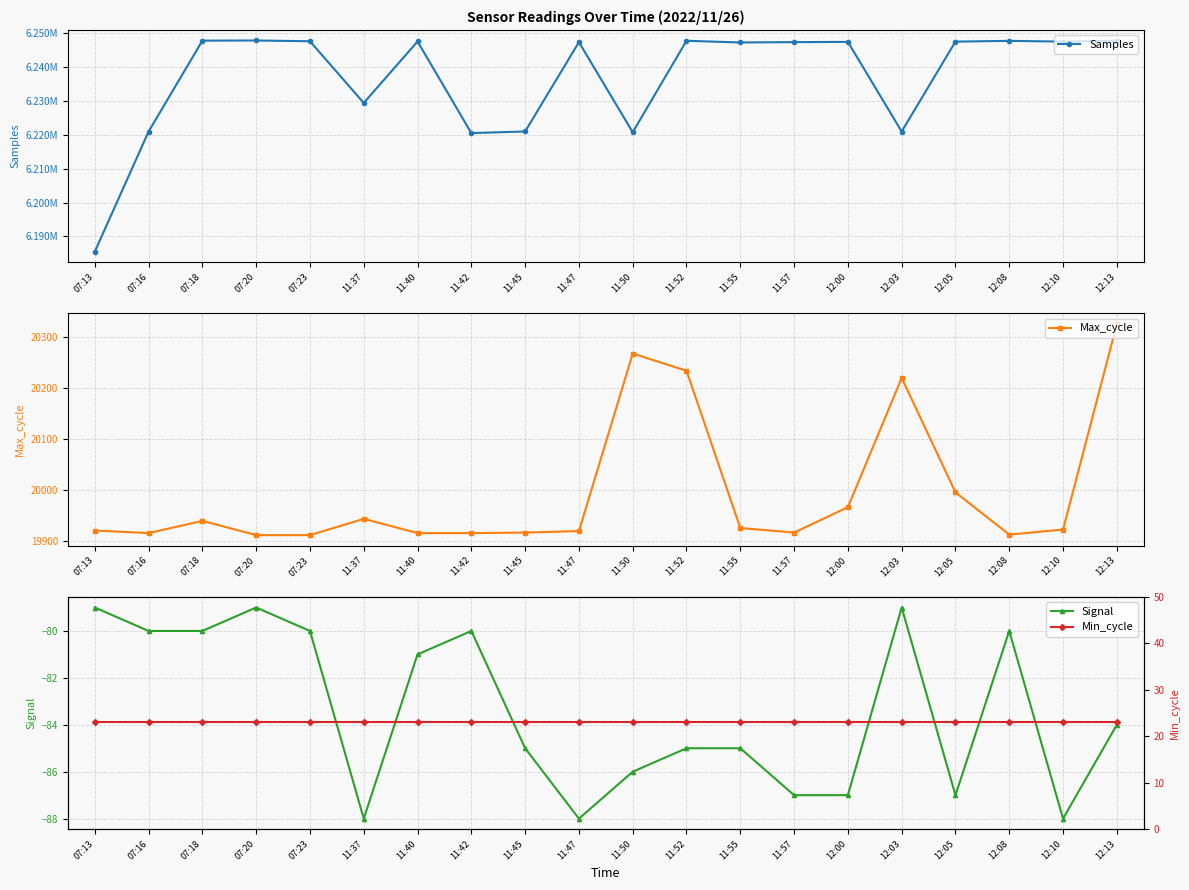

Which series has the largest range (max minus min)?

Samples